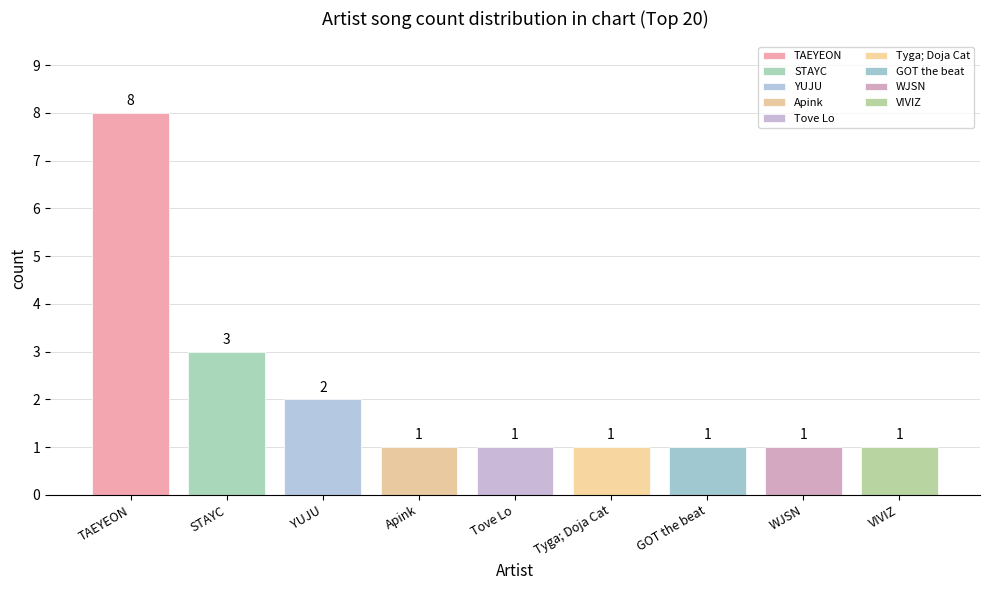

How many bars are there in total?

9